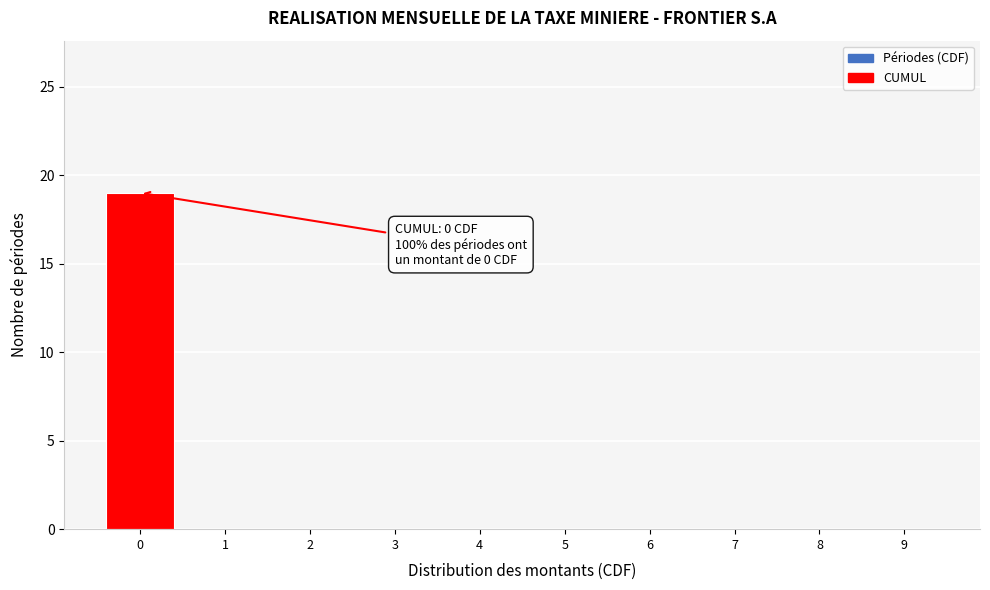

Reading left to right, list all the values displayed in this chart.

0=19	1=0	2=0	3=0	4=0	5=0	6=0	7=0	8=0	9=0